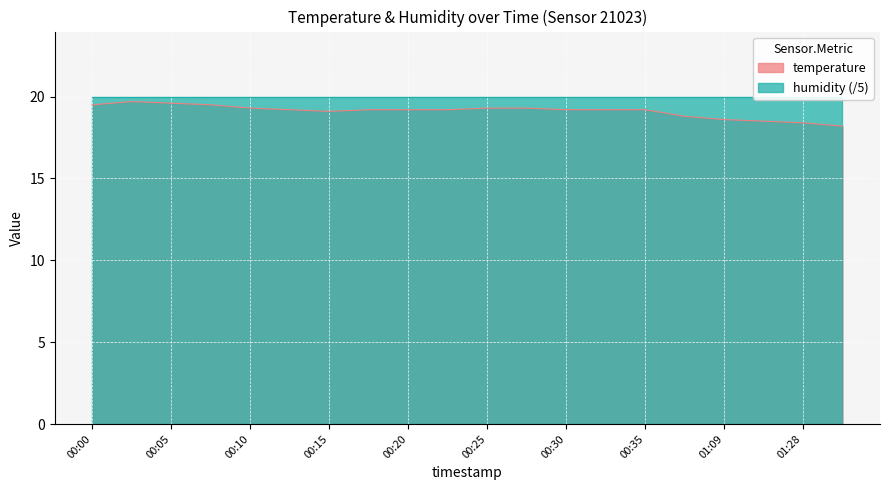

Reading right to left, list all the values displayed in this chart.

18.2	18.4	18.5	18.6	18.8	19.2	19.2	19.2	19.3	19.3	19.2	19.2	19.2	19.1	19.2	19.3	19.5	19.6	19.7	19.5